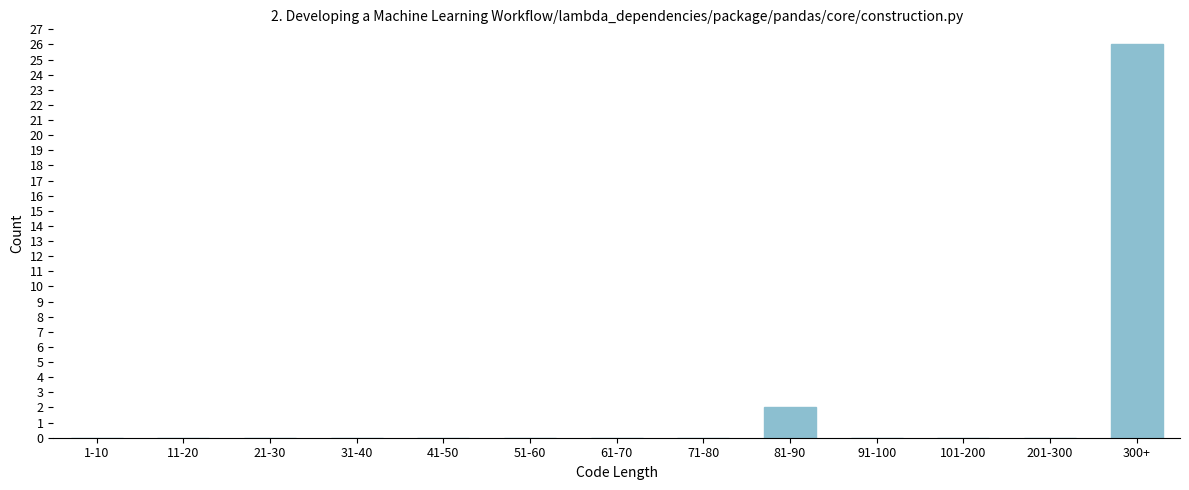

Reading right to left, what are all the values shown in this chart?

300+=26	201-300=0	101-200=0	91-100=0	81-90=2	71-80=0	61-70=0	51-60=0	41-50=0	31-40=0	21-30=0	11-20=0	1-10=0